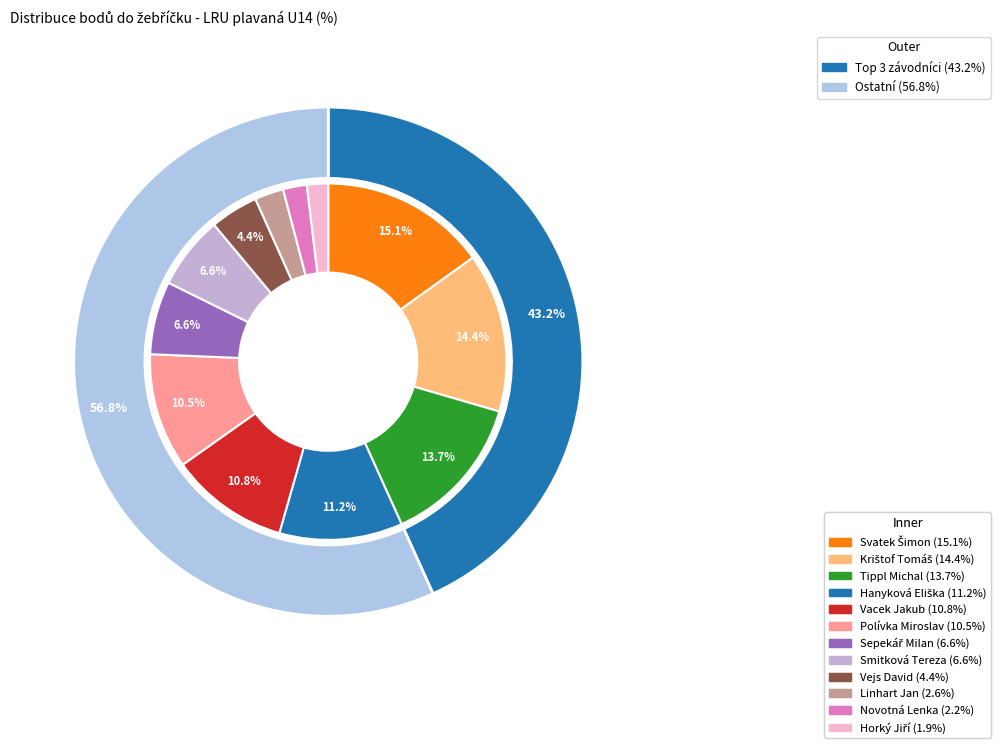

Combined, what portion of the pie is Vacek Jakub and Hanyková Eliška?

21.9%